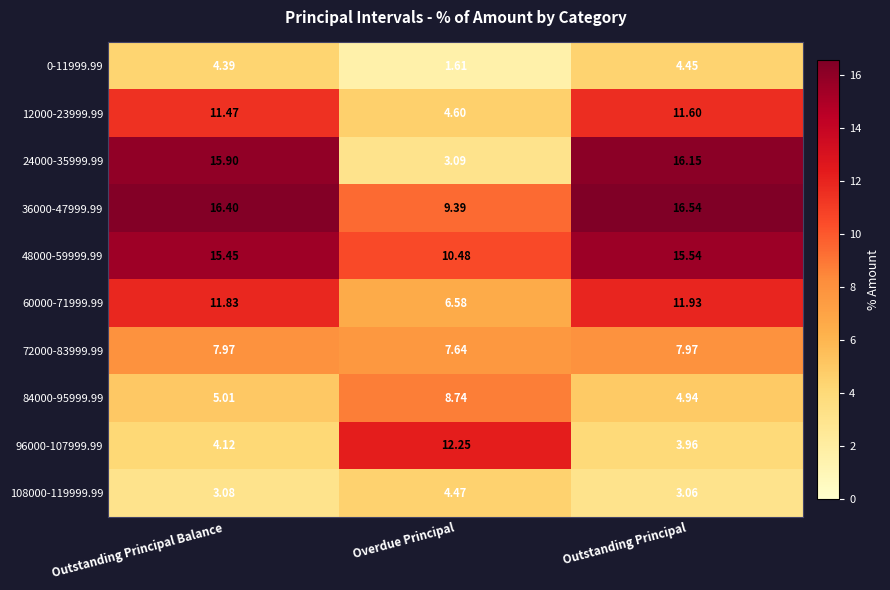

At which label is 84000-95999.99 closest to 6?

Outstanding Principal Balance